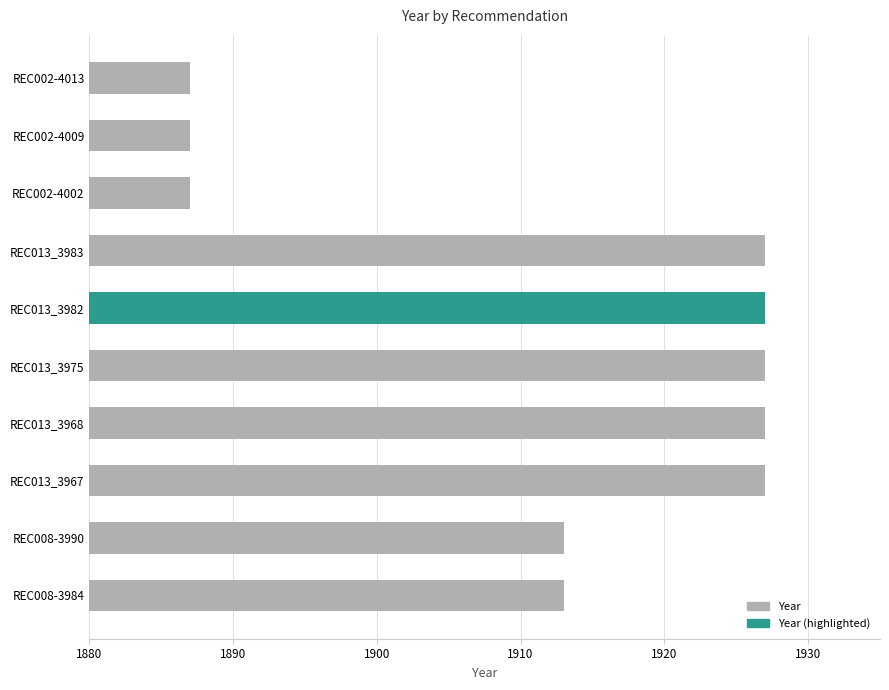

The value at REC002-4009 is 2629. True or false?

False